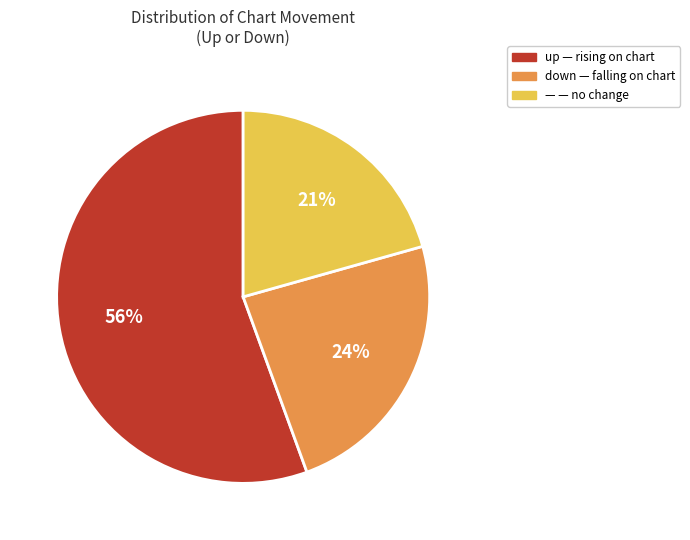

To the nearest percent, what is the average slice percentage?

33%